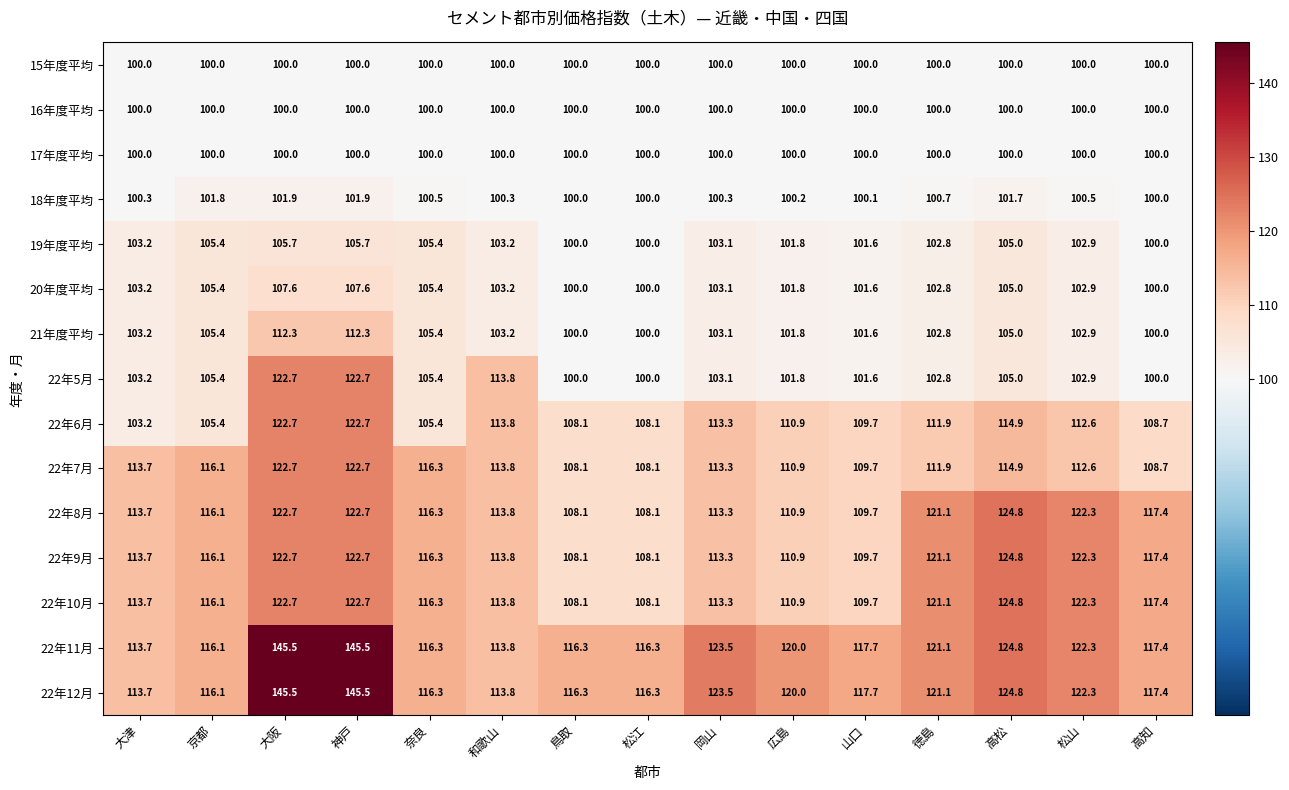

What is the total value across all series at 松江?

1573.1